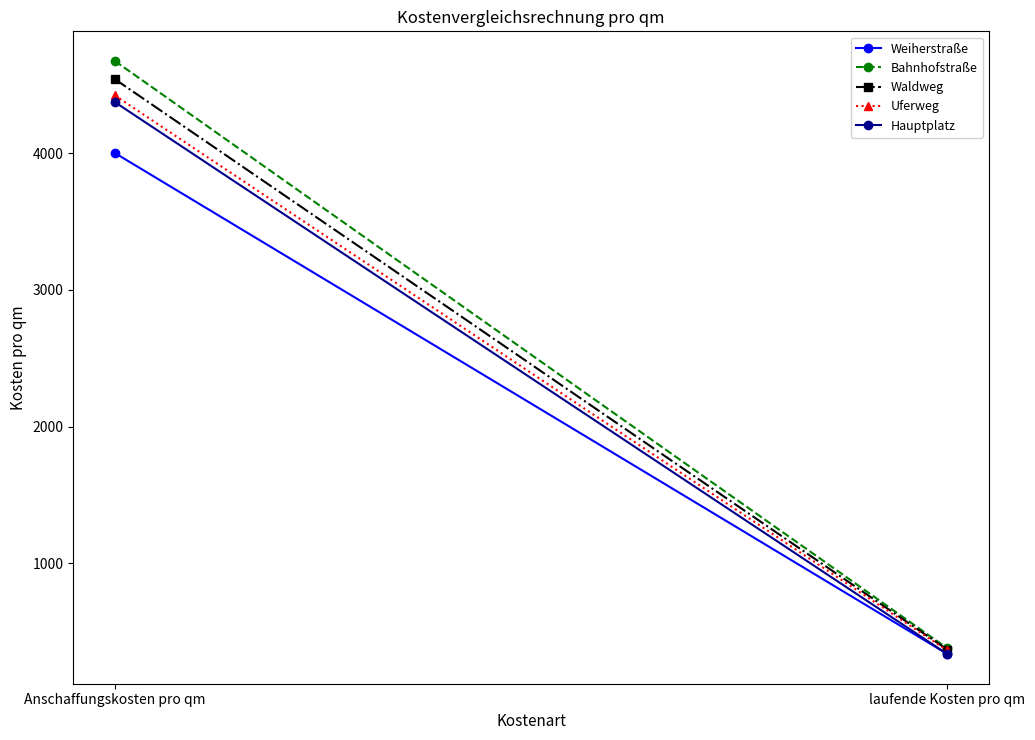

What is the label of the 2nd point from the right?

Anschaffungskosten pro qm